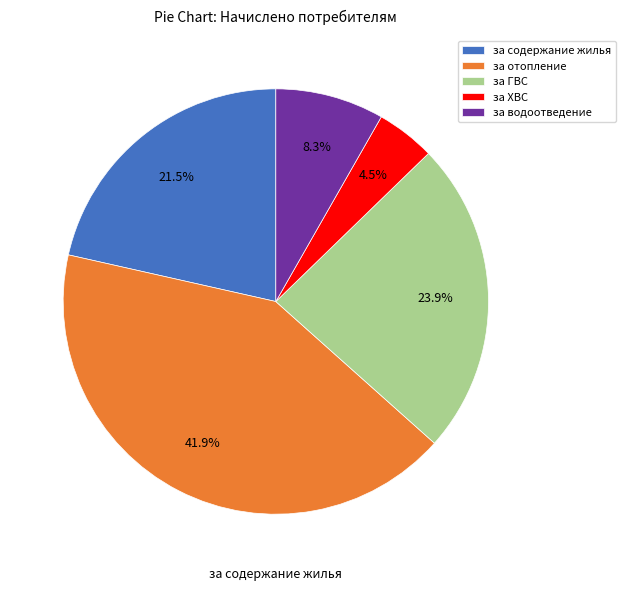

What is the smallest slice in the pie chart?

за ХВС